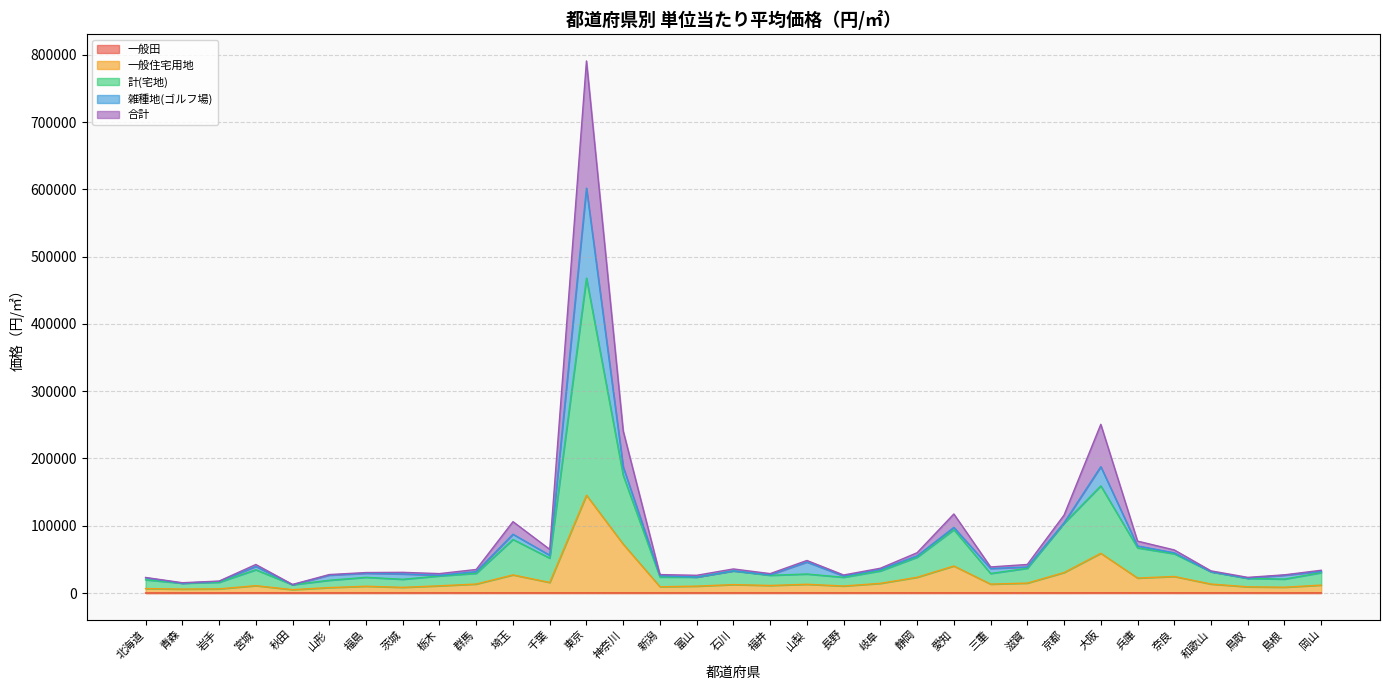

At which category is the sum across all series the highest?

東京